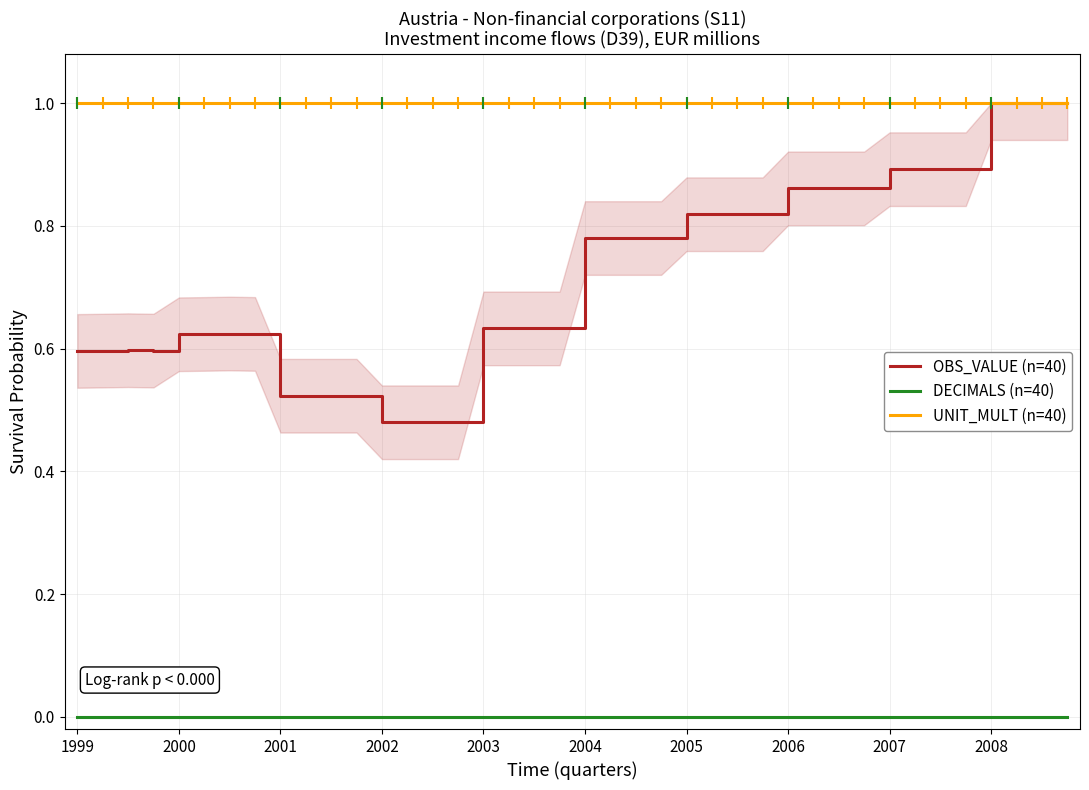

Which has a higher value, 33 or 27?

33